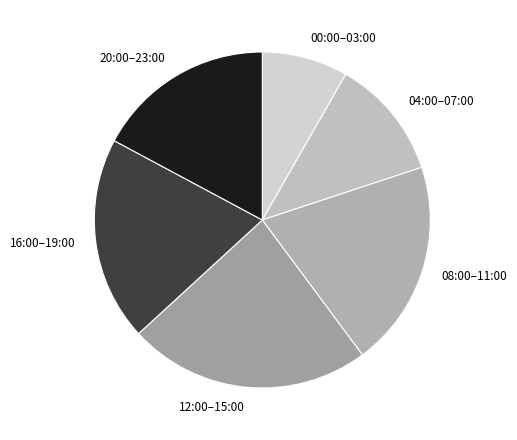

Does any single category account for the majority?

No